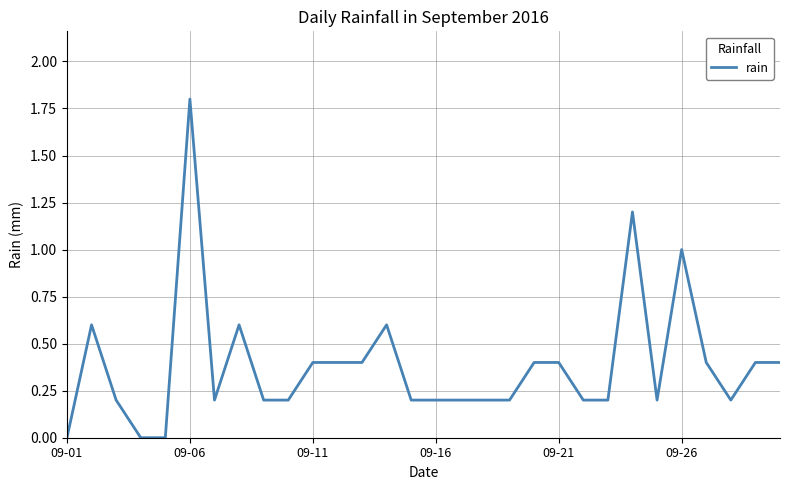

What is the difference between the maximum and minimum values?

1.8